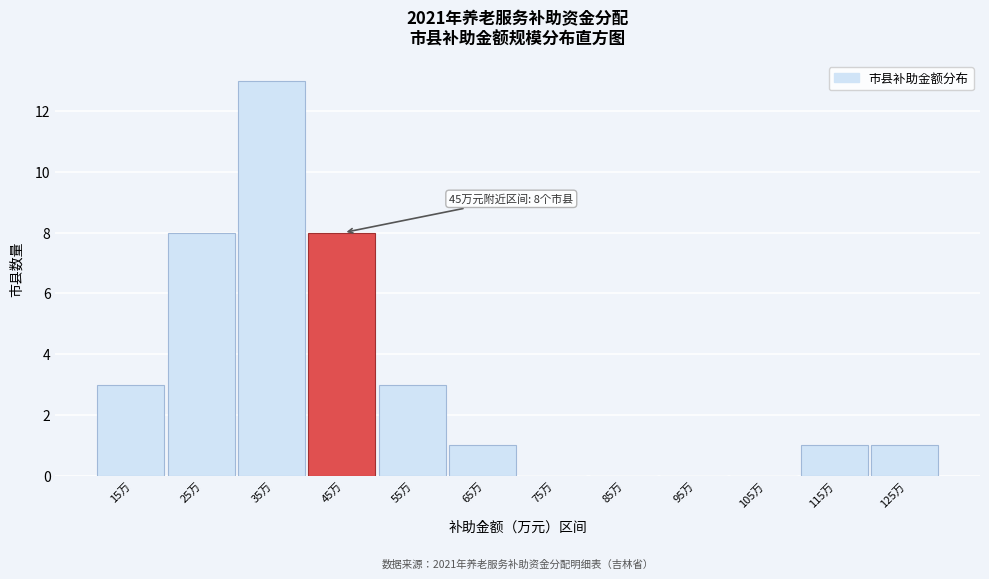

Reading left to right, extract all data points from this chart.

15万=3	25万=8	35万=13	45万=8	55万=3	65万=1	75万=0	85万=0	95万=0	105万=0	115万=1	125万=1